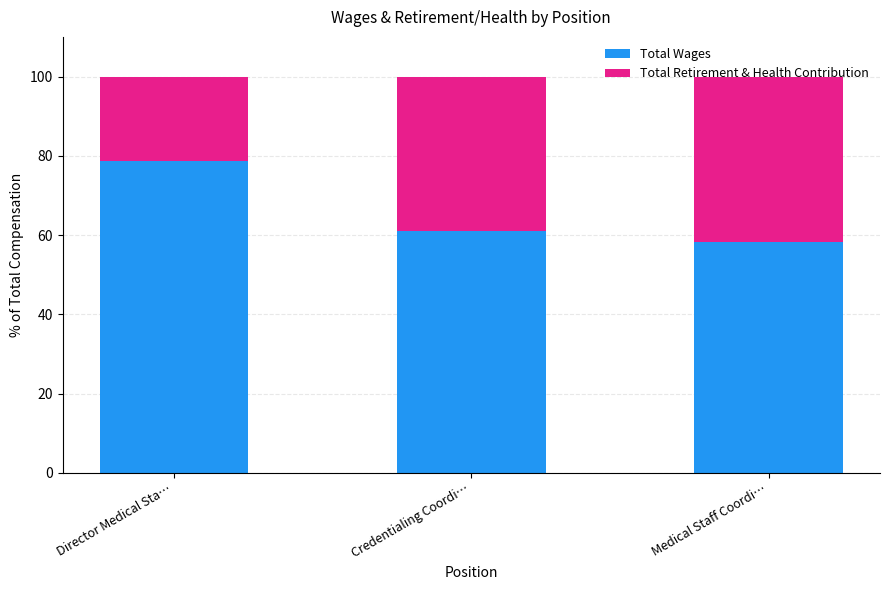

What is the difference between the maximum and second lowest values in the Total Wages series?

17.6